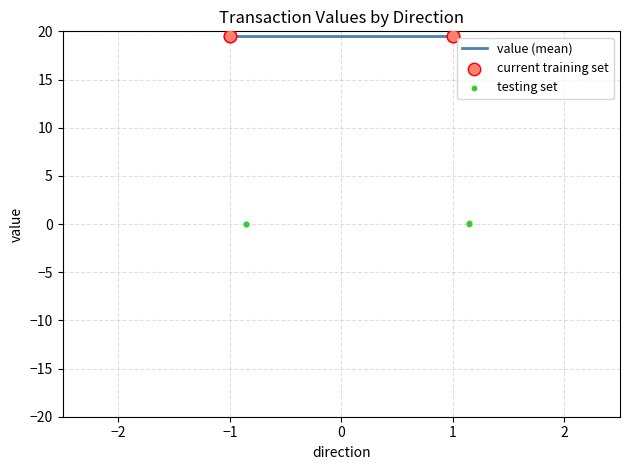

Which series contains the highest Y value?

current training set